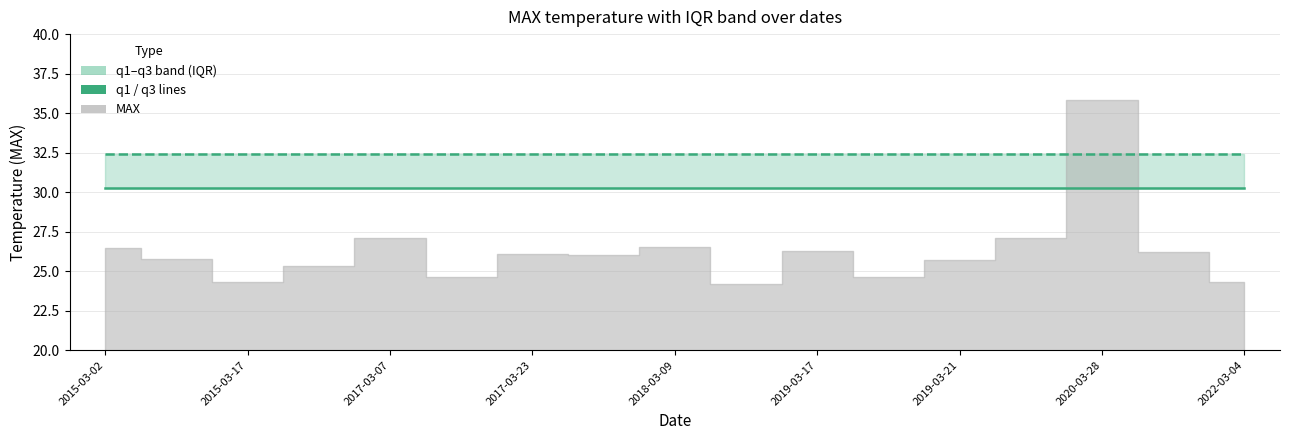

What is the label of the 14th point from the right?

2017-03-23